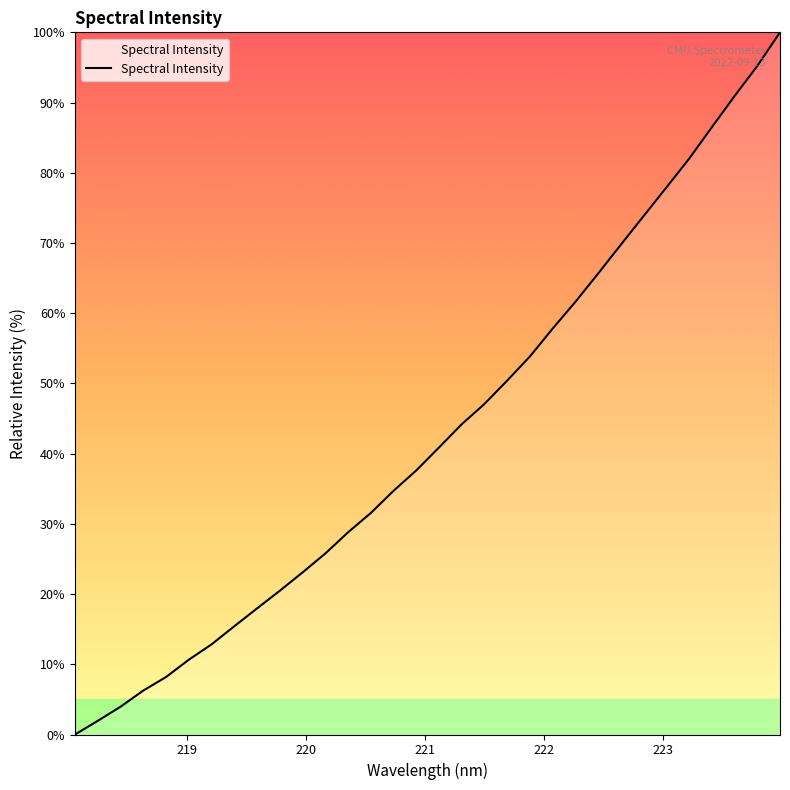

Reading left to right, what are all the values shown in this chart?

0.0	1.9	4.0	6.3	8.2	10.7	12.8	15.4	18.0	20.5	23.1	25.8	28.8	31.6	34.7	37.6	40.9	44.2	47.1	50.4	53.9	57.8	61.6	65.7	69.8	73.8	77.9	82.0	86.5	90.9	95.2	100.0